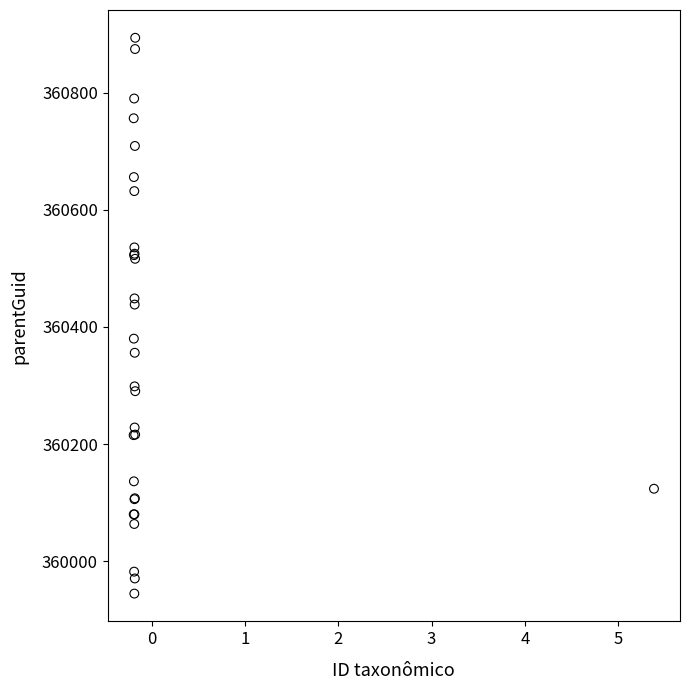

What Y value in the scatter plot is closest to 360419?

360438.2